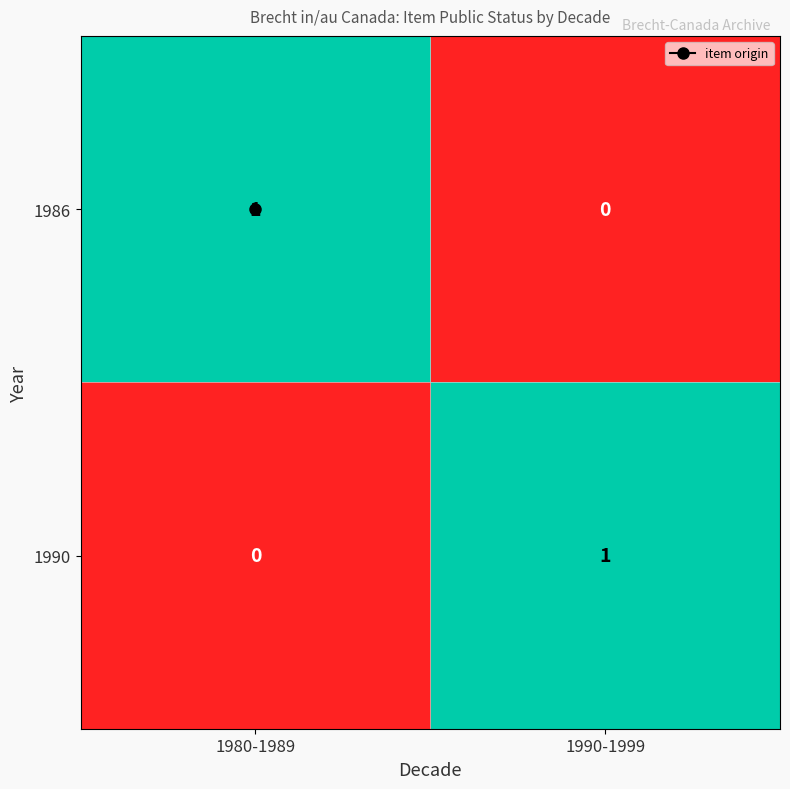

At 1980-1989, list the series in order from largest to smallest.

1986, 1990